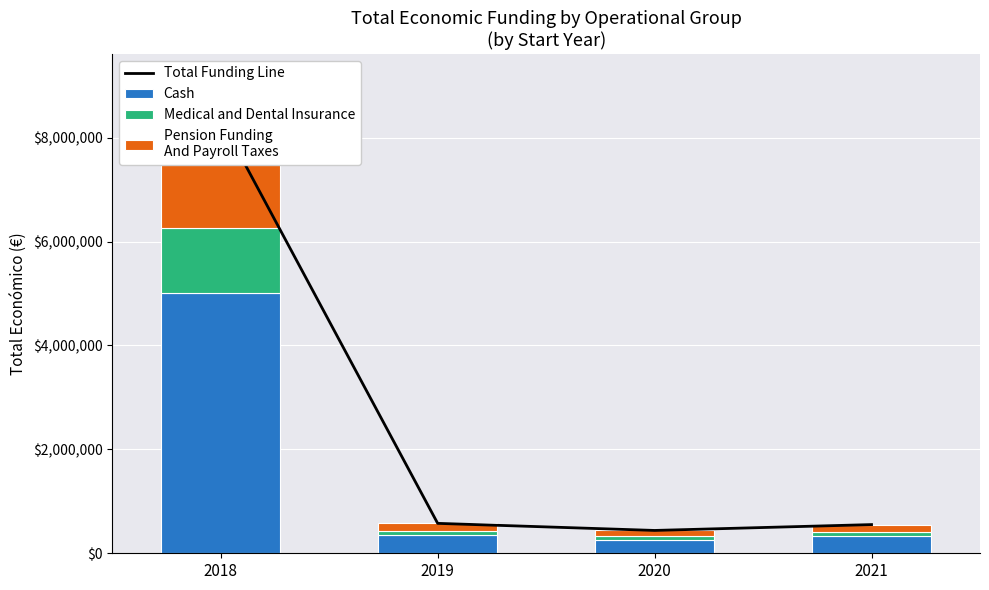

What is the sum of all Medical and Dental Insurance values?

1488730.5